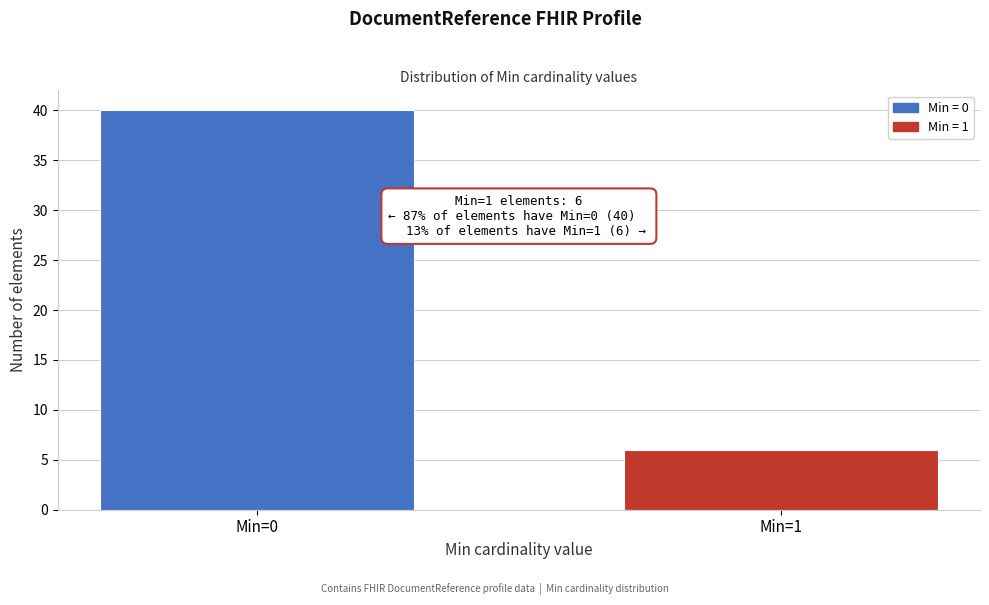

Reading right to left, extract all data points from this chart.

Min=1=6	Min=0=40